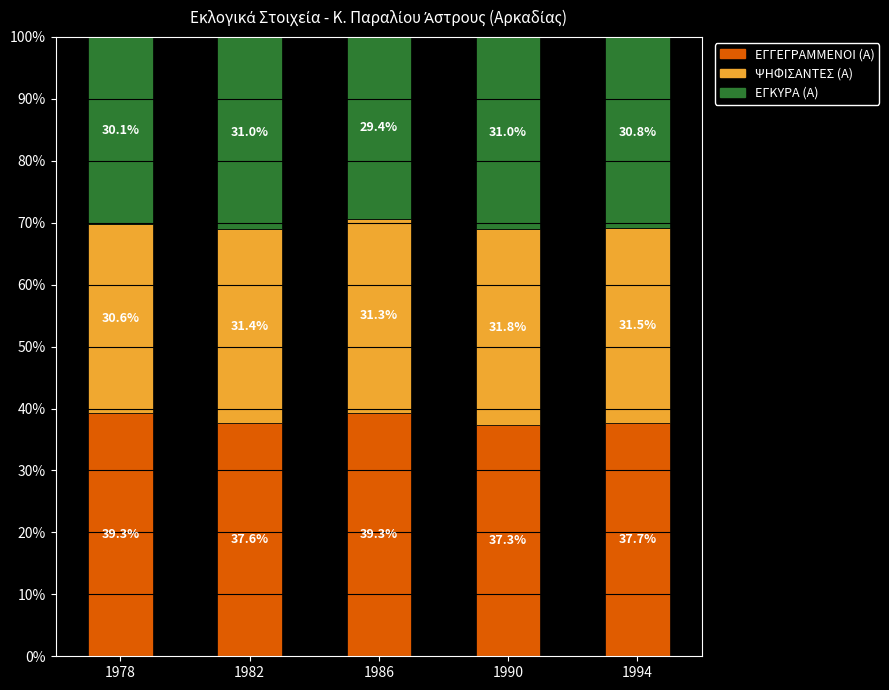

Count the number of data series in this chart.

3